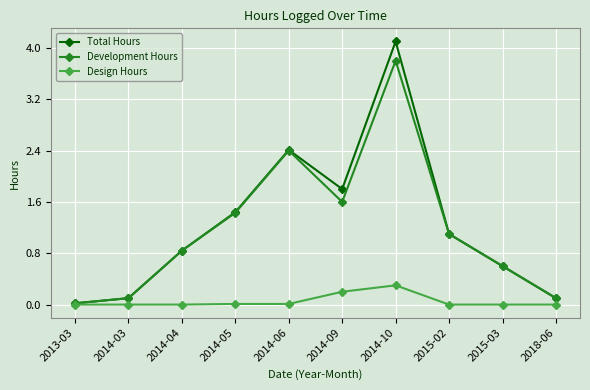

How many distinct data groups are displayed?

3